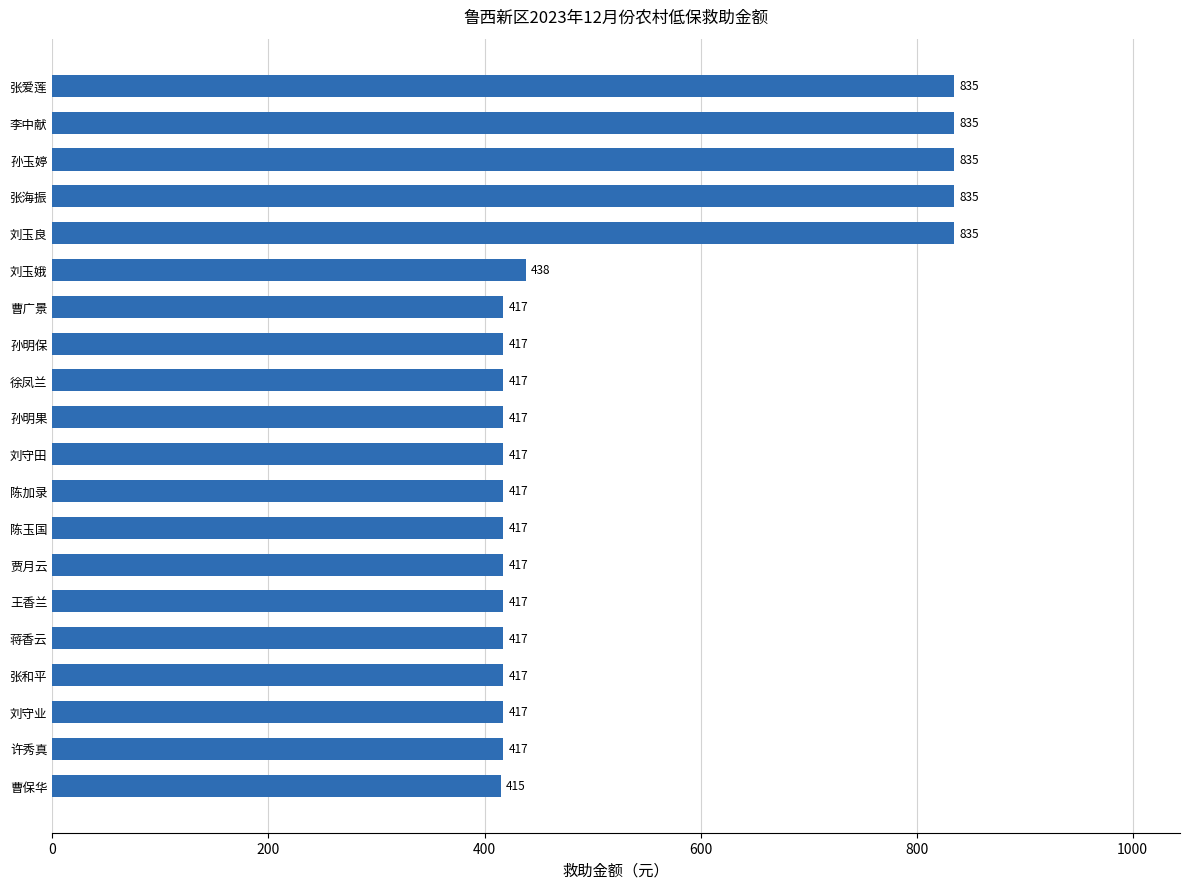

How many data points does each series have?

20